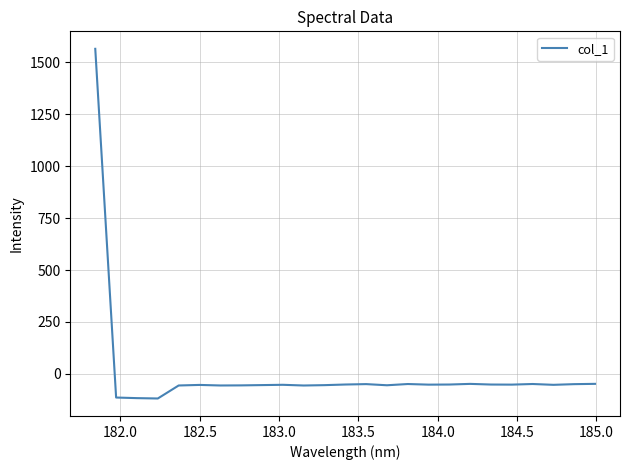

What is the difference between the maximum and minimum values?

1683.9